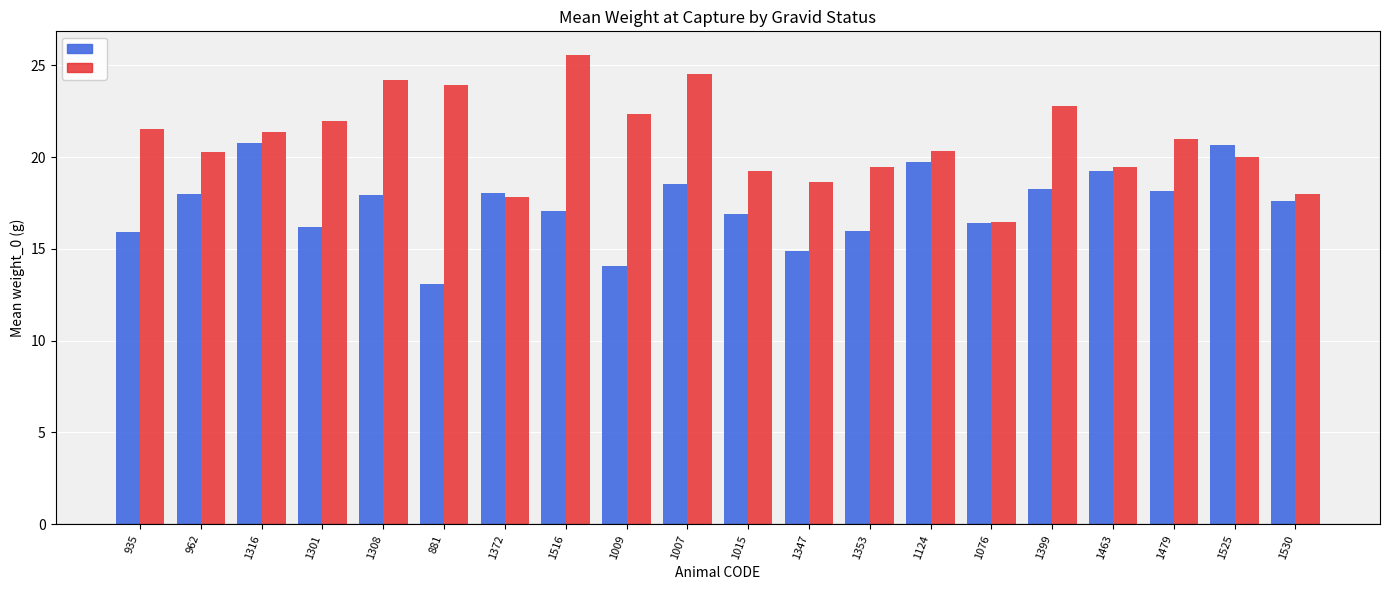

What is the minimum value shown in the chart?

13.1